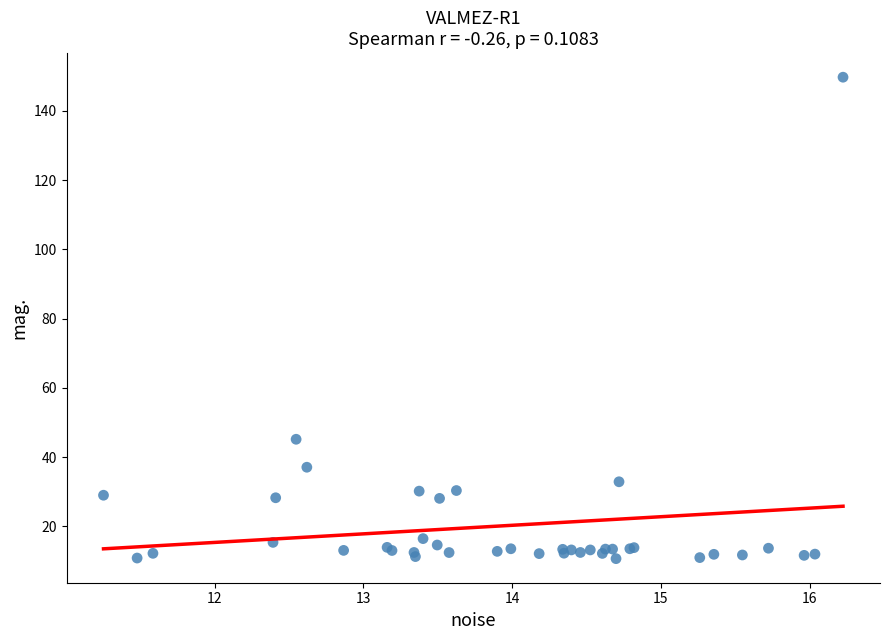

What Y value in the scatter plot is closest to 80?

45.2